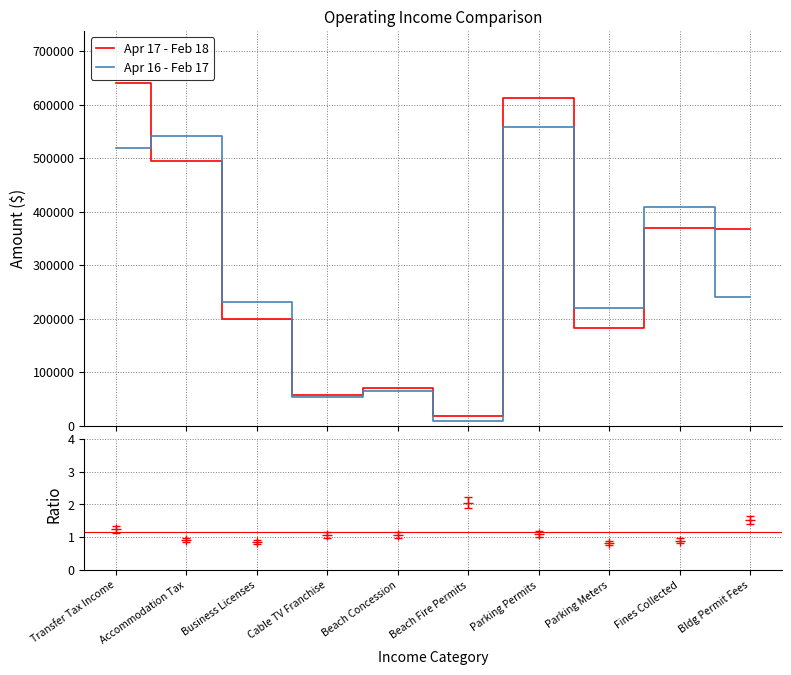

True or false: Apr 16 - Feb 17 and Apr 17 - Feb 18 intersect in this chart.

True